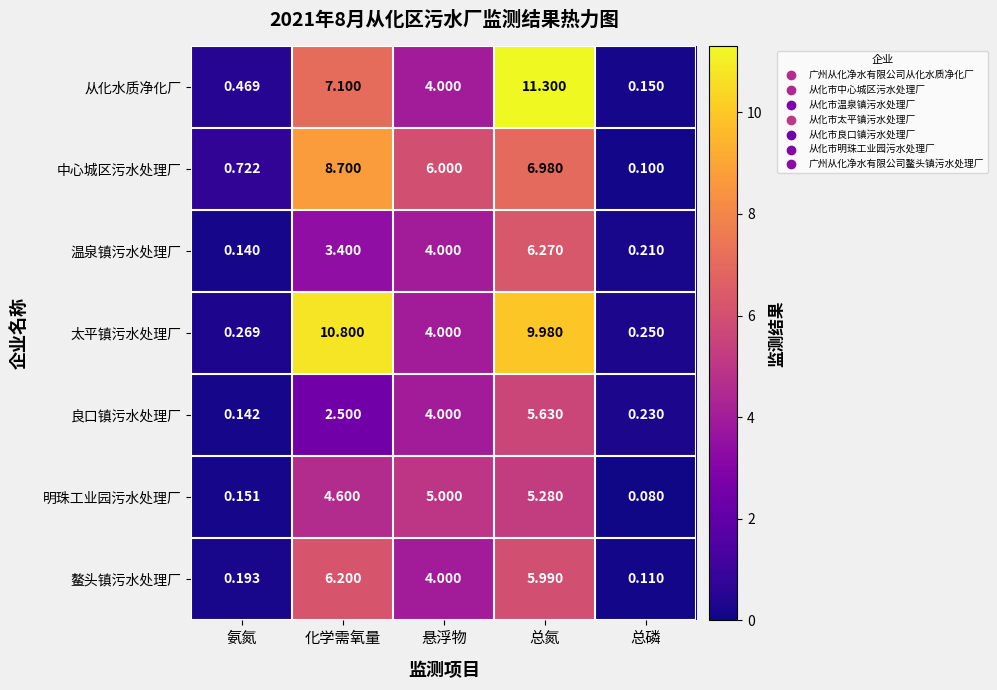

How many data points does each series have?

5